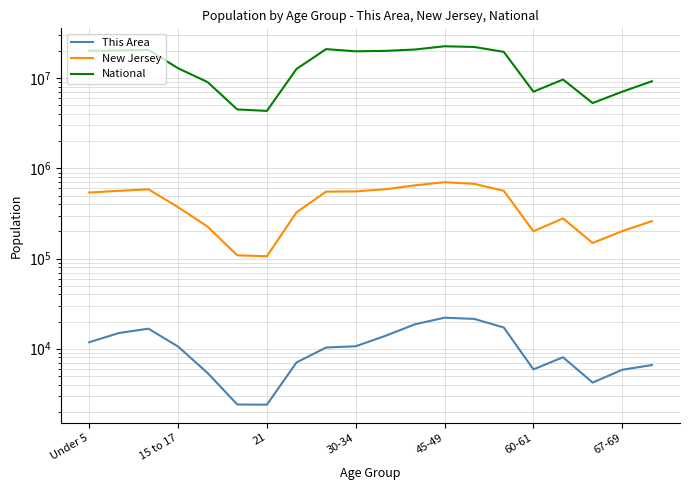

True or false: New Jersey and This Area cross at least once.

False